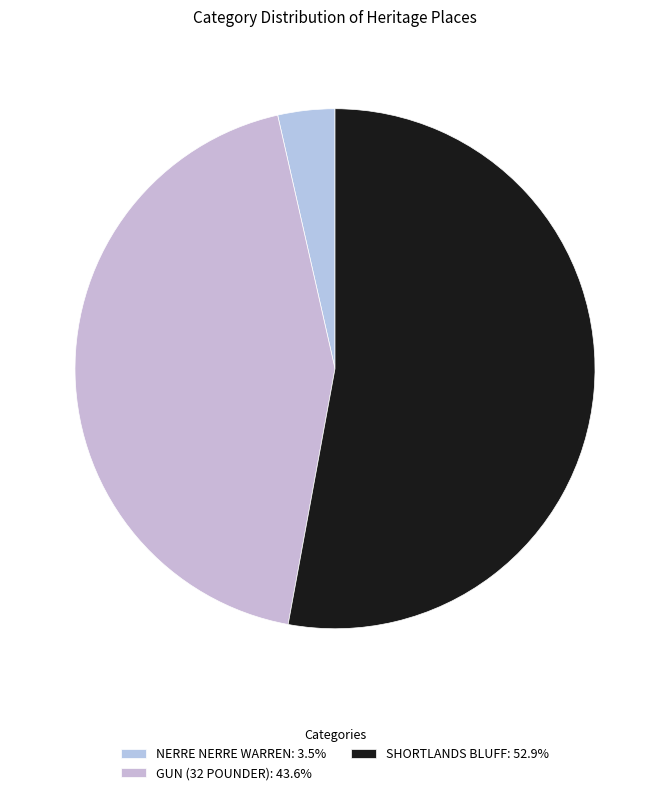

True or false: NERRE NERRE WARREN accounts for 4% of the total.

True